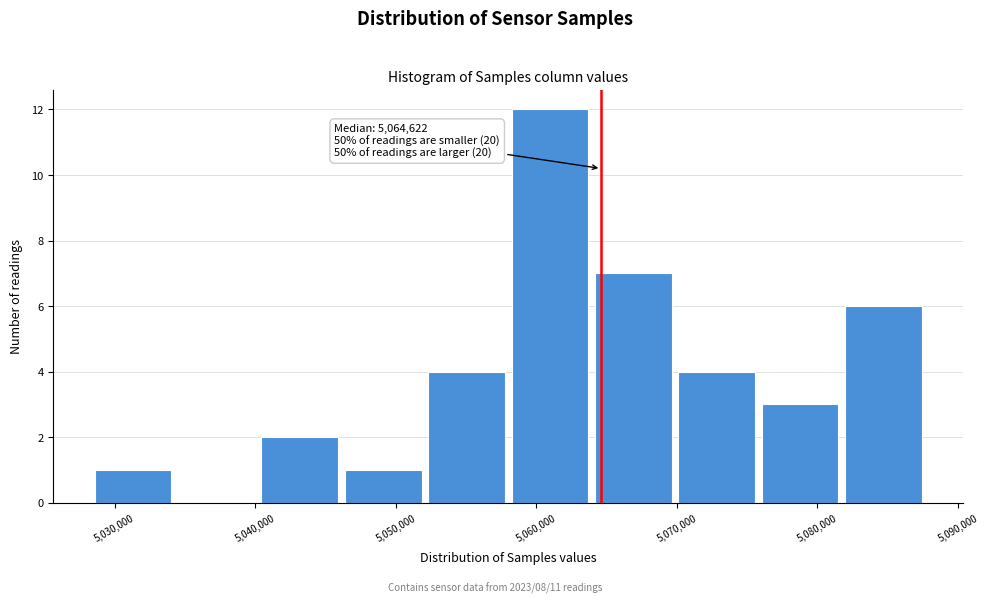

Which range on the x-axis has the tallest bar?

5058000 to 5064000